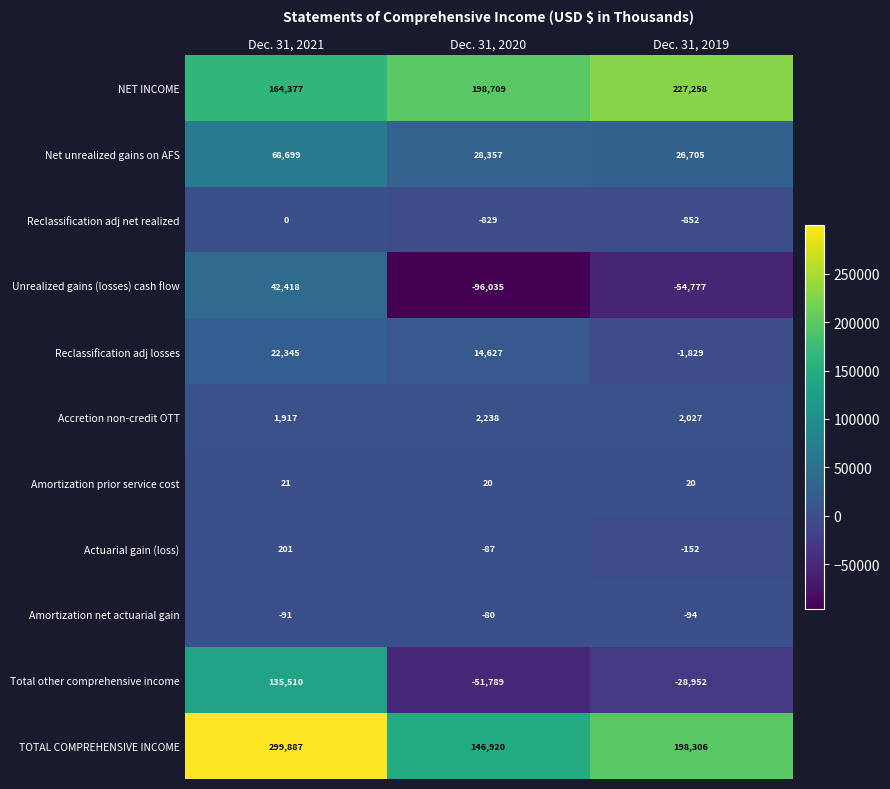

What is the difference between the highest and lowest values at Dec. 31, 2019?

282035